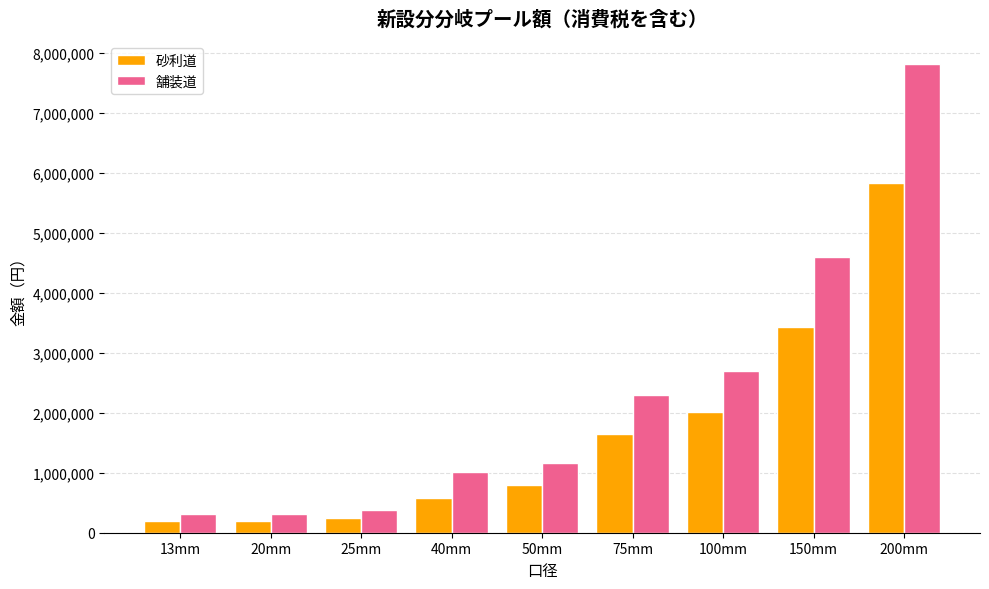

Which series has the widest spread of values?

舗装道